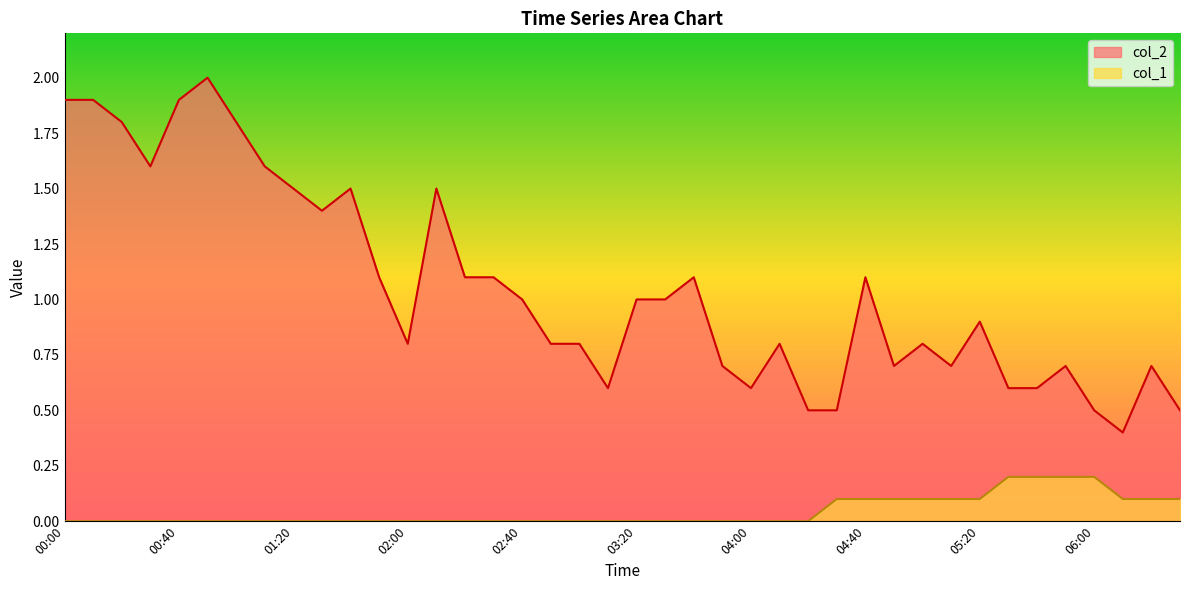

At which label does col_1 reach its minimum?

00:00